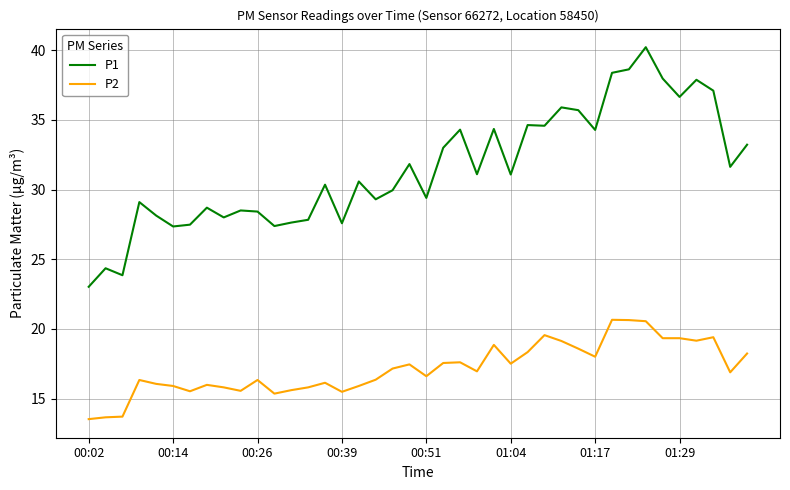

What is the difference between the maximum and minimum values in the P2 series?

7.1